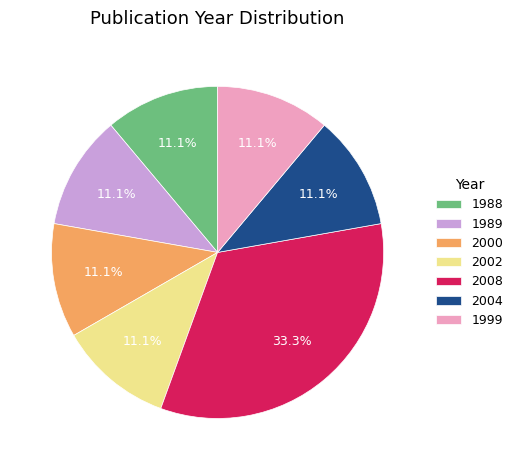

What is the total percentage of 1989 and 2008?

44.4%